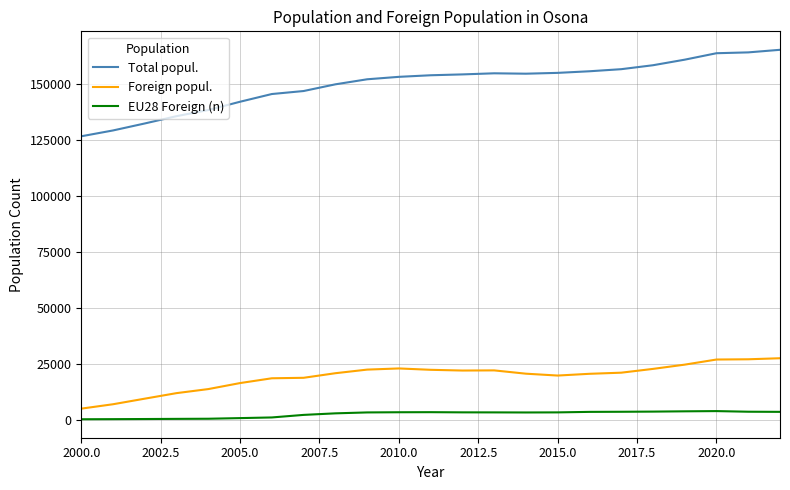

True or false: Total popul. and Foreign popul. cross at least once.

False